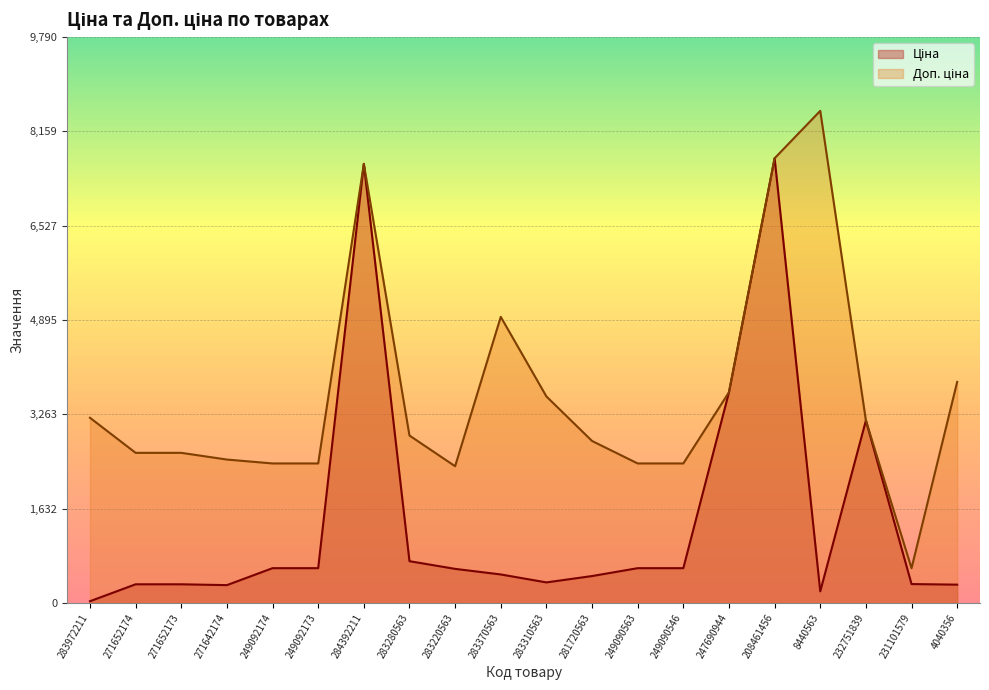

Which series has the widest spread of values?

Доп. ціна